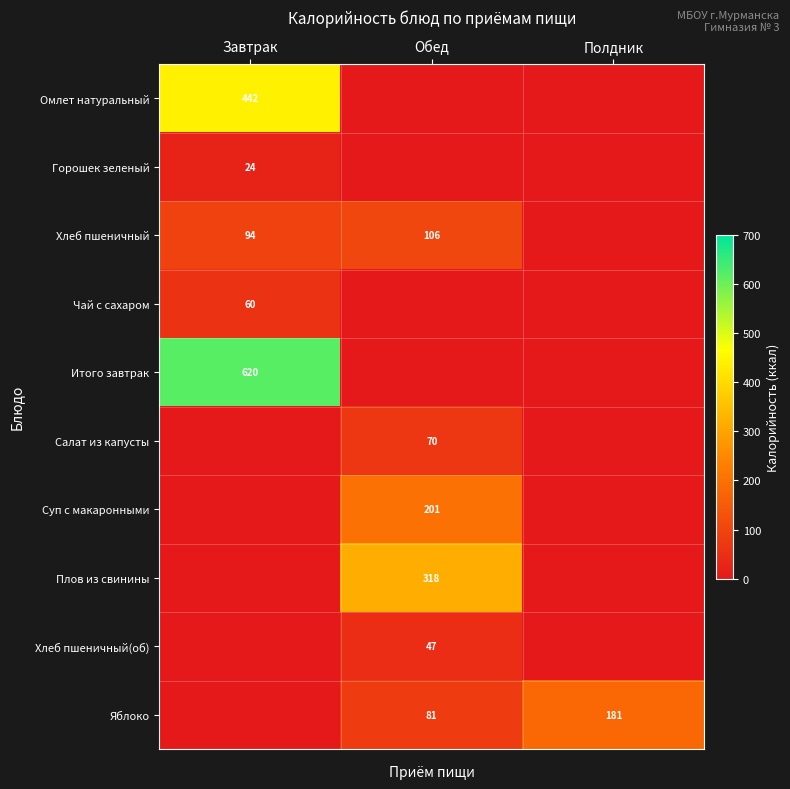

Is it true that Плов из свинины equals 318 at Обед?

True